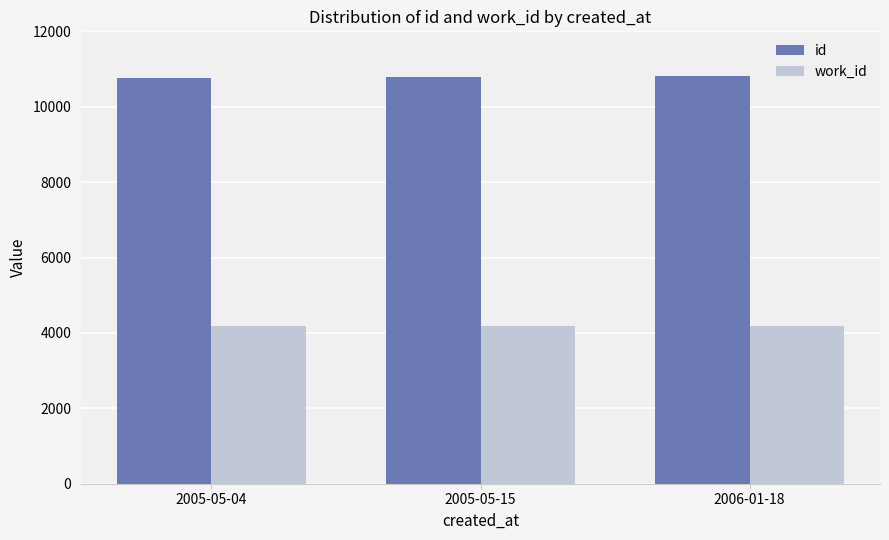

What is the greatest value displayed?

10814